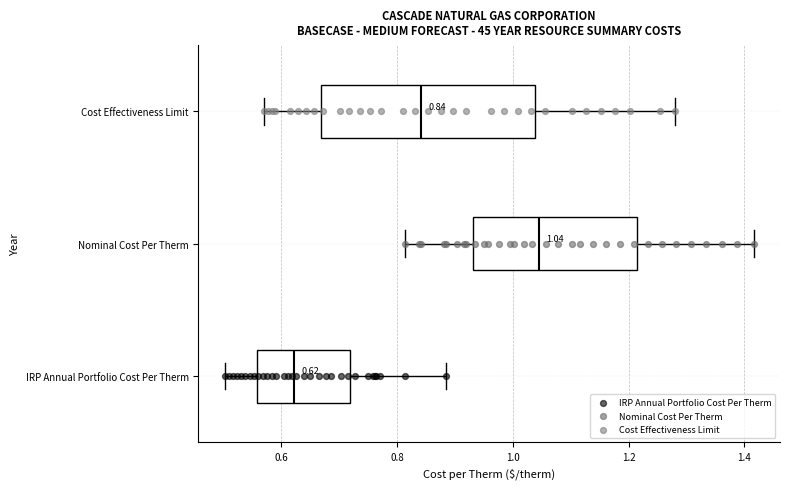

Comparing the boxes themselves (not the whiskers), which one is the widest?

Cost Effectiveness Limit